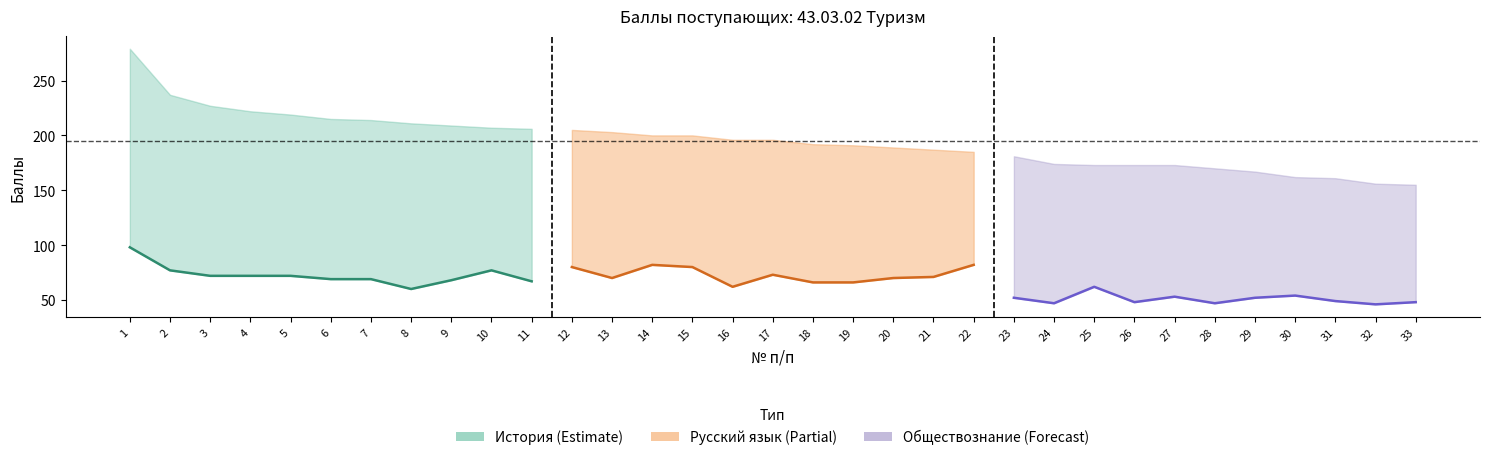

How many lines are shown in the chart?

3